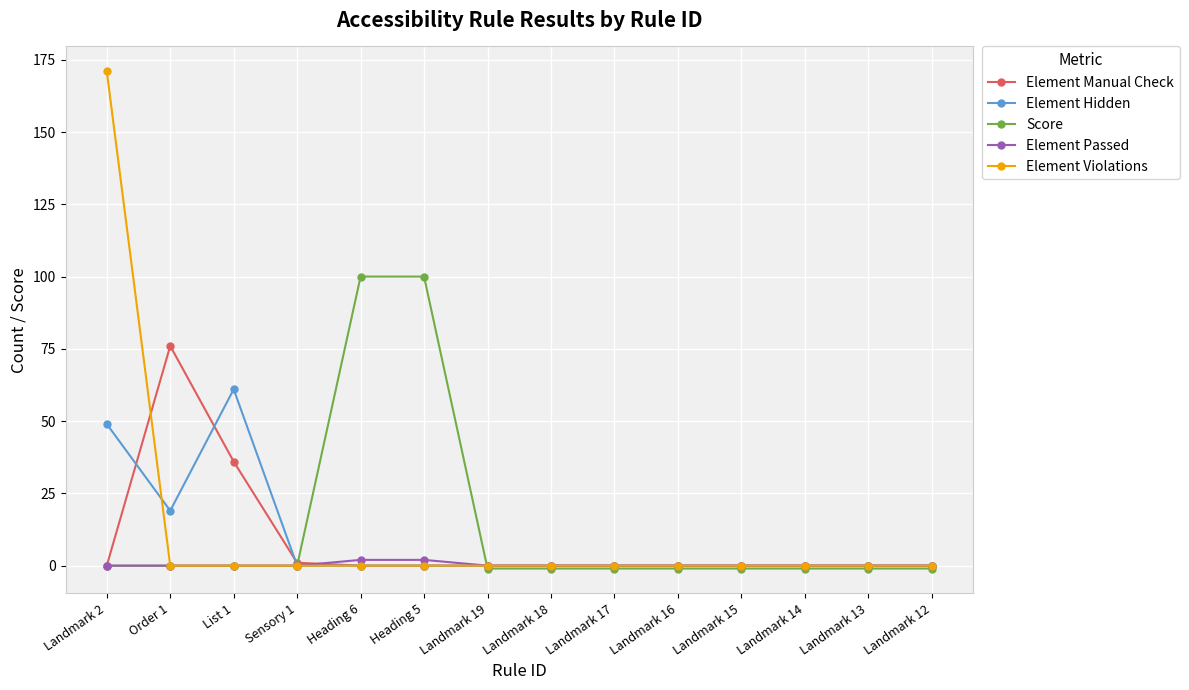

The Element Violations series shows -110 at Sensory 1. True or false?

False